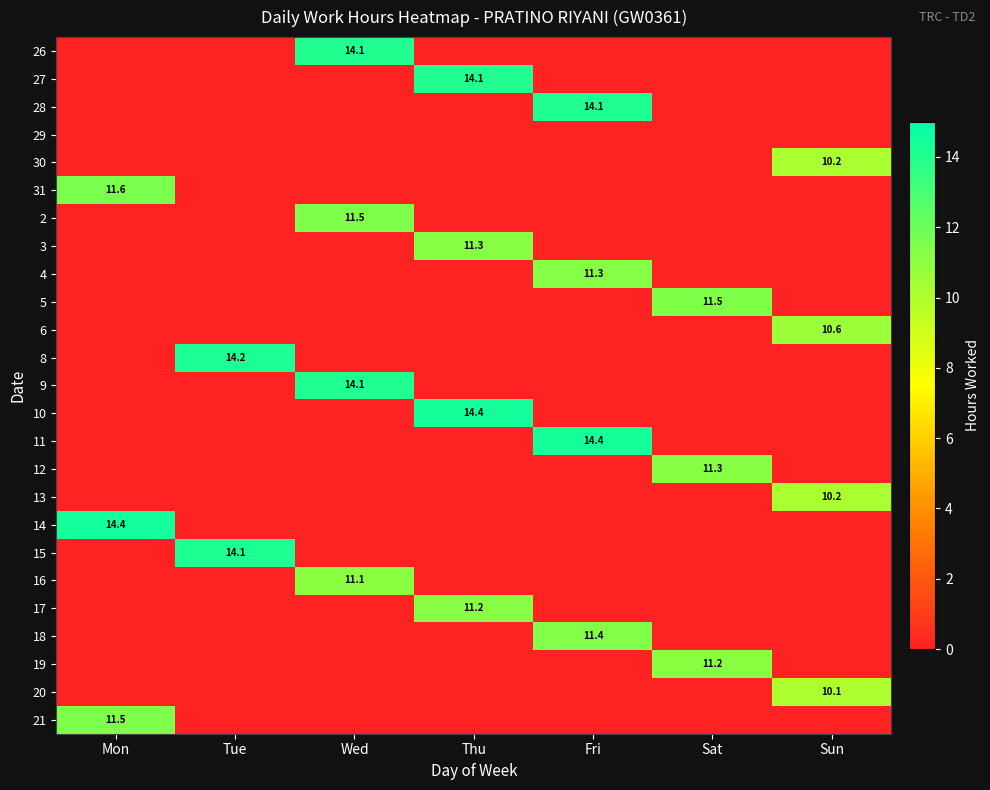

Is it true that 3 equals 7.6 at Thu?

False